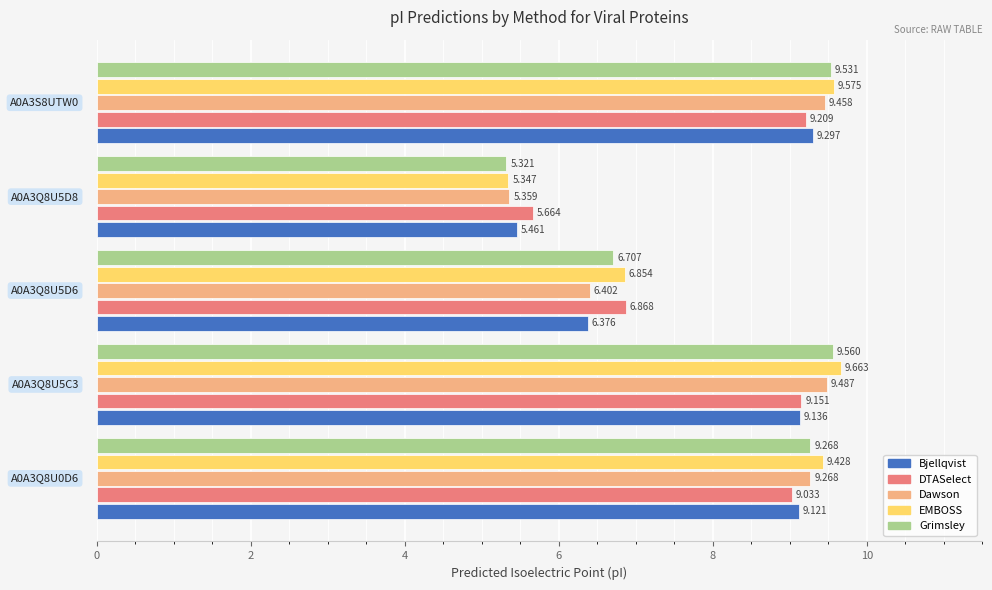

List the series in order of their peak value, lowest first.

DTASelect, Bjellqvist, Dawson, Grimsley, EMBOSS